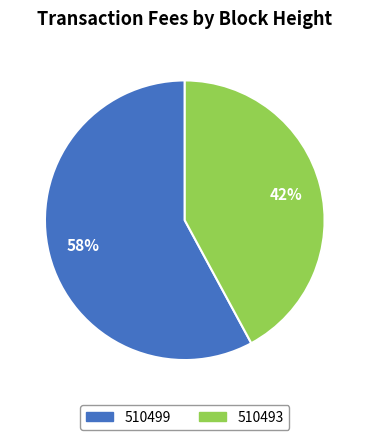

To the nearest percent, what portion does 510499 represent?

58%